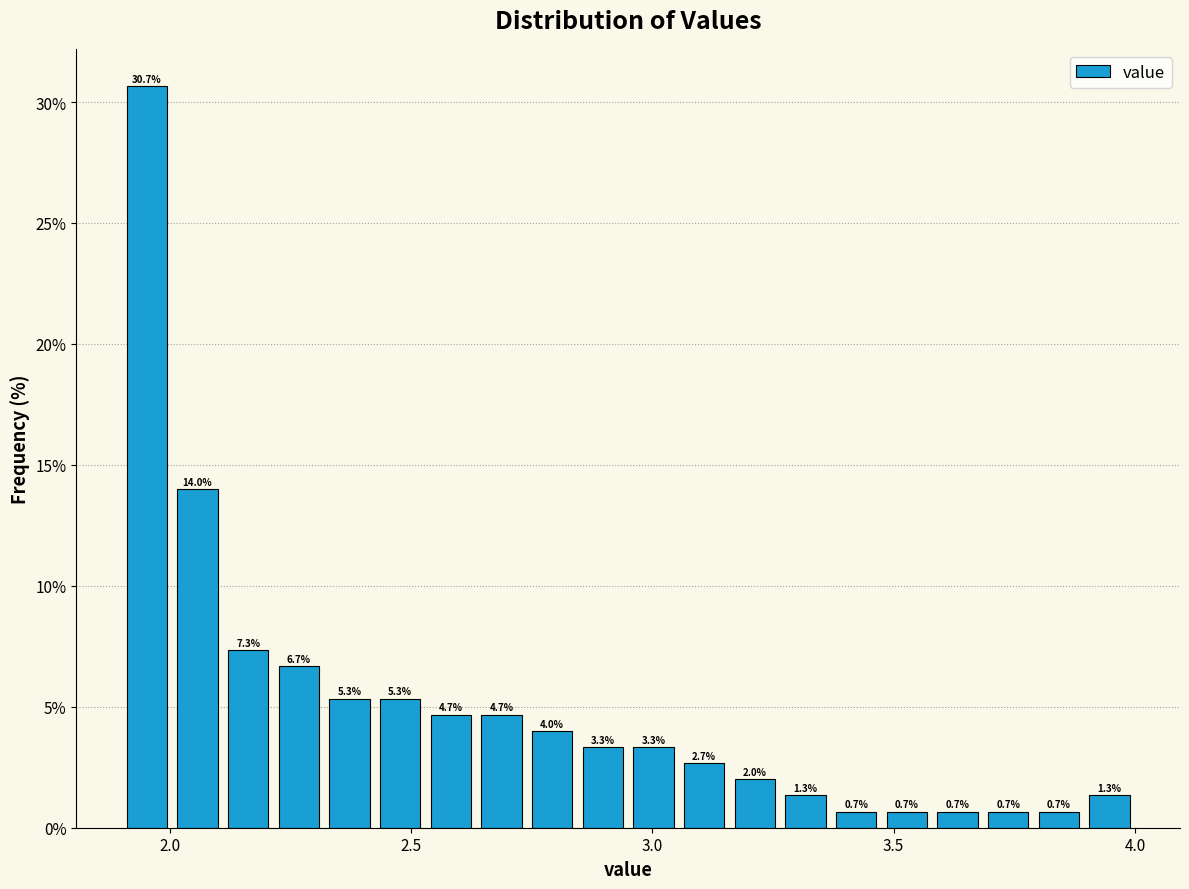

Read against the x-axis, roughly where is the centre of the tallest bar?

1.95